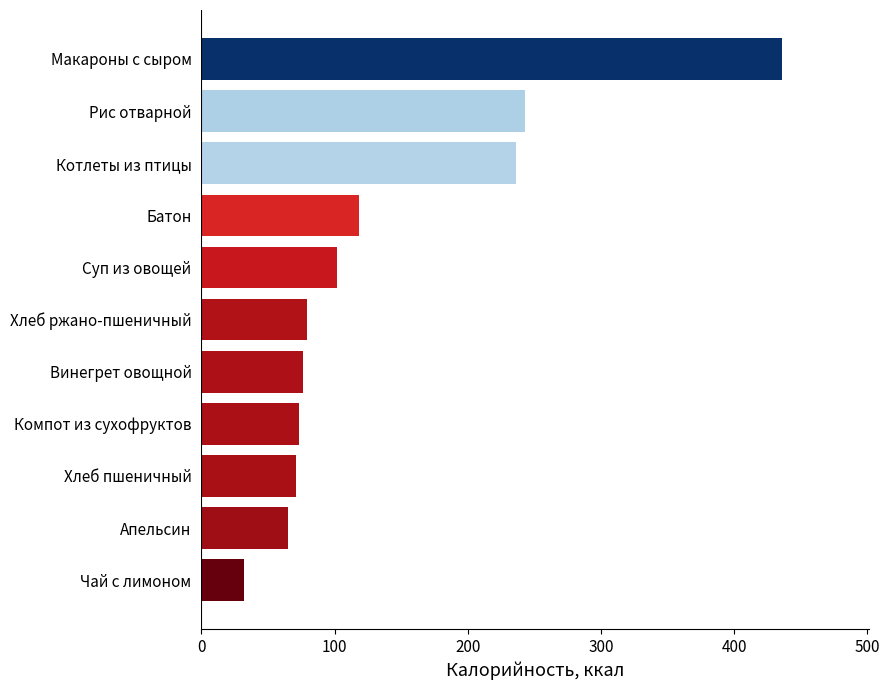

The value at Суп из овощей is 37. True or false?

False